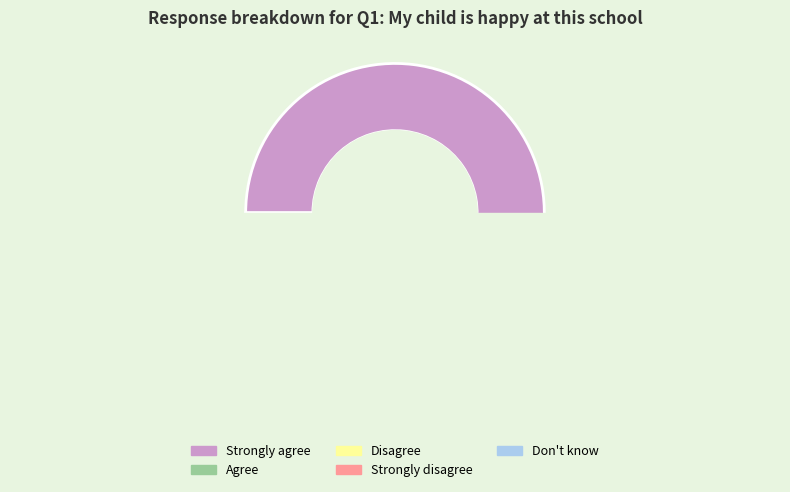

Is it true that Don't know is 1% of the pie?

False